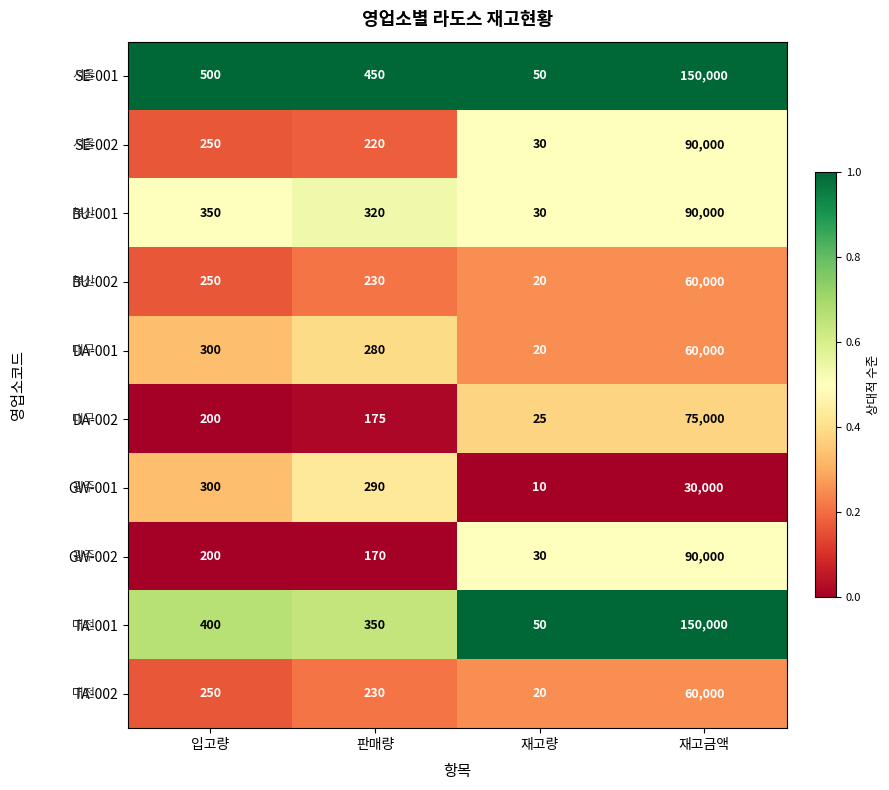

What is the total value across all series at 판매량?

2715